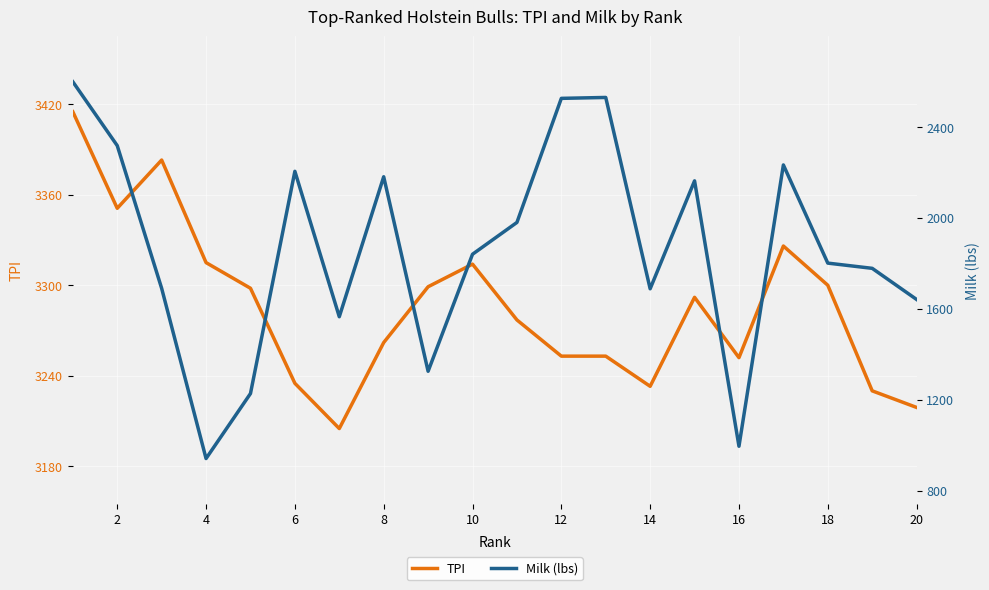

Is it true that TPI equals 3314 at 10?

True